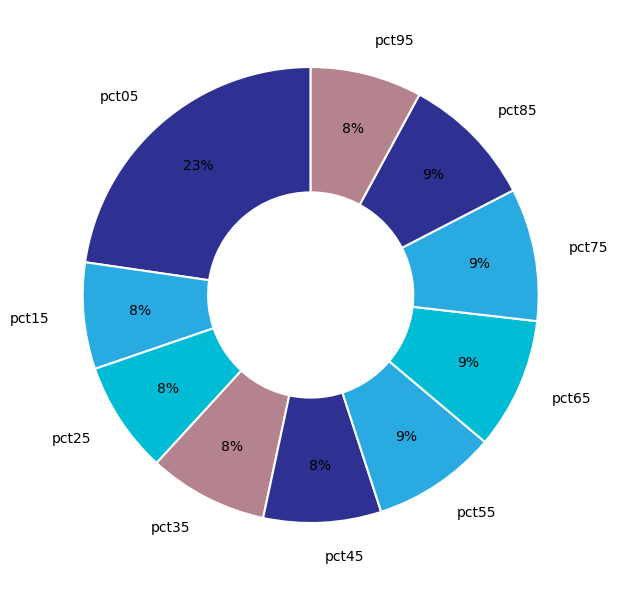

To the nearest percent, what is the combined percentage of pct45 and pct95?

16%